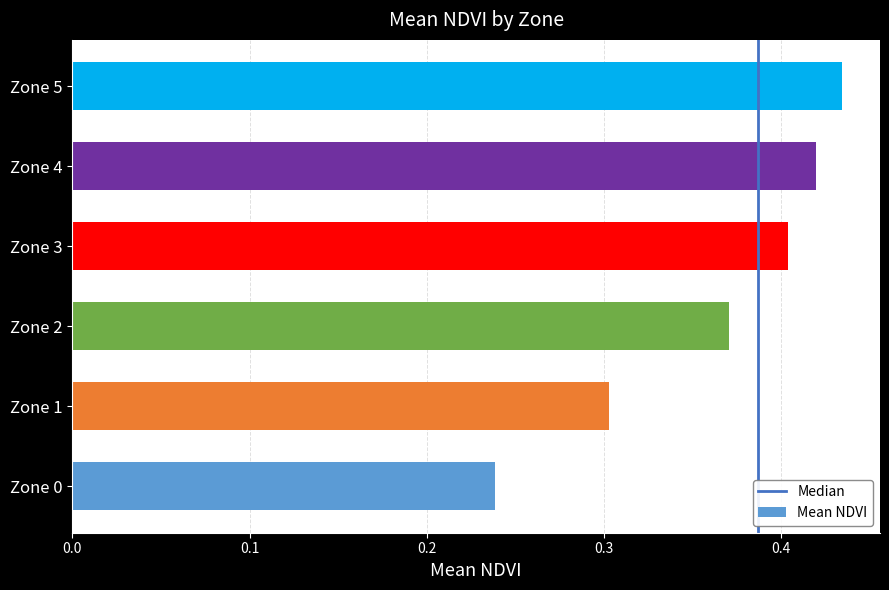

Rank the categories by value from highest to lowest.

Zone 5, Zone 4, Zone 3, Zone 2, Zone 1, Zone 0